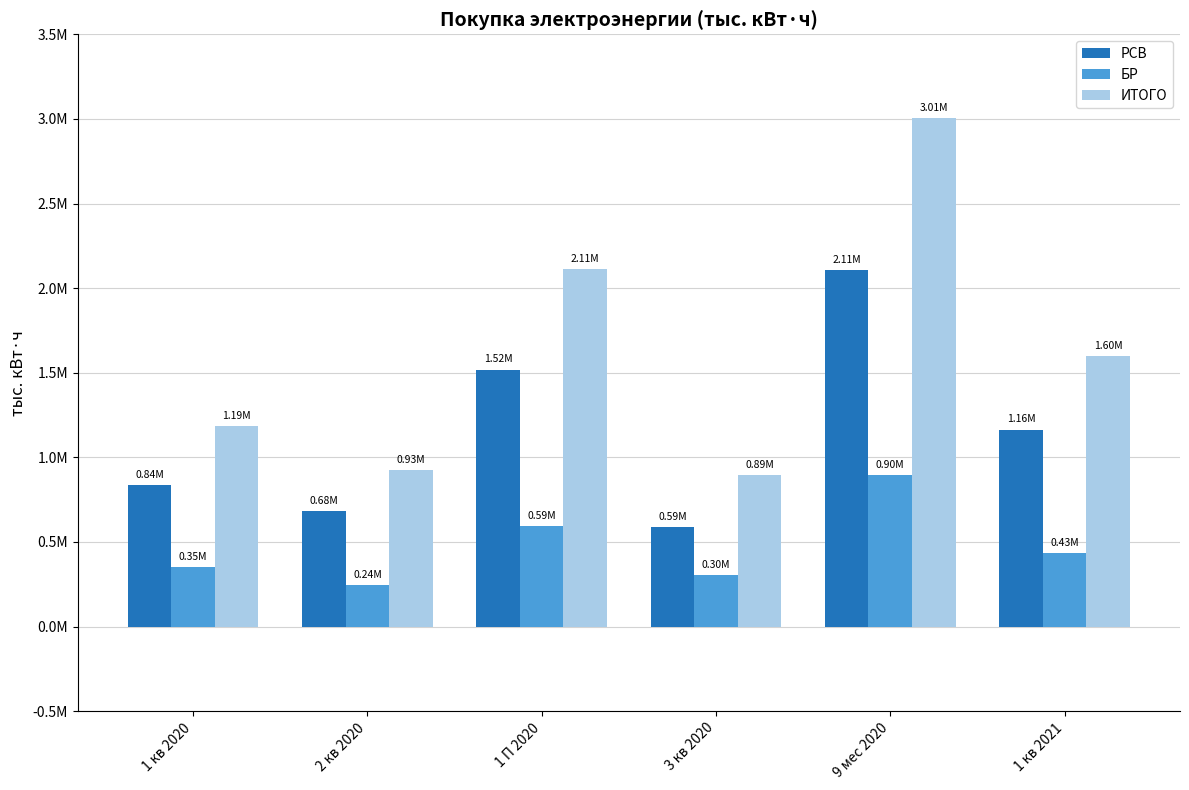

What are all the series names shown in the legend?

РСВ, БР, ИТОГО